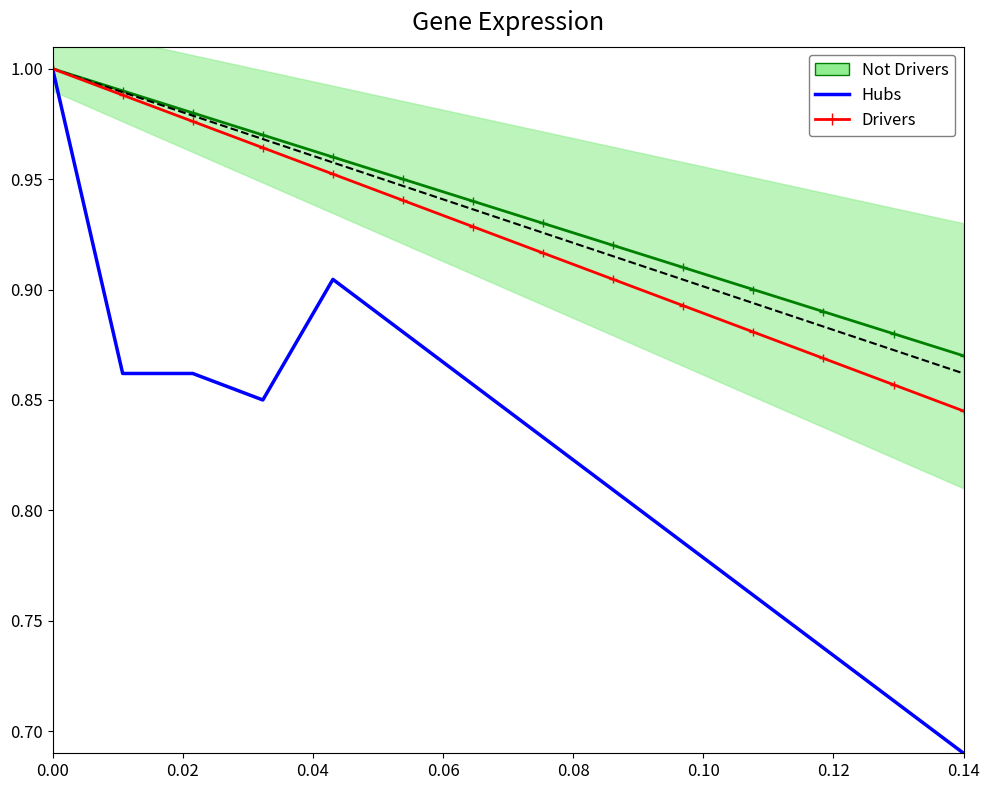

What is the lowest value of the Hubs series?

0.7